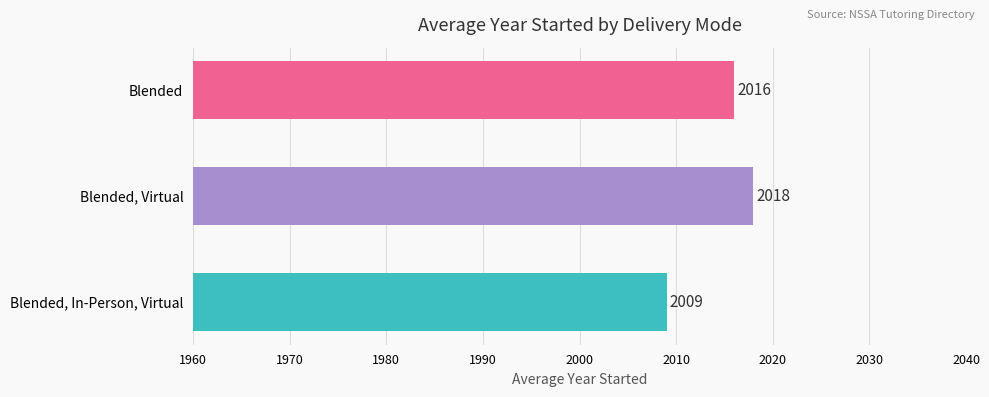

How many values are between 2009 and 2018?

3